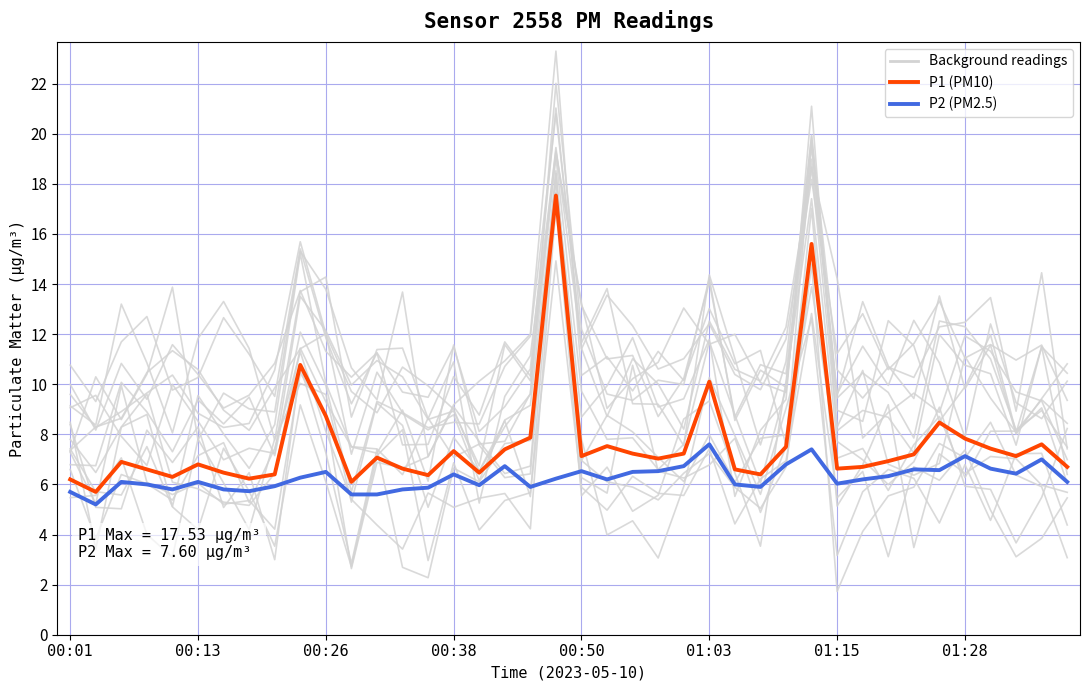

True or false: P2 (PM2.5) and P1 (PM10) cross at least once.

False